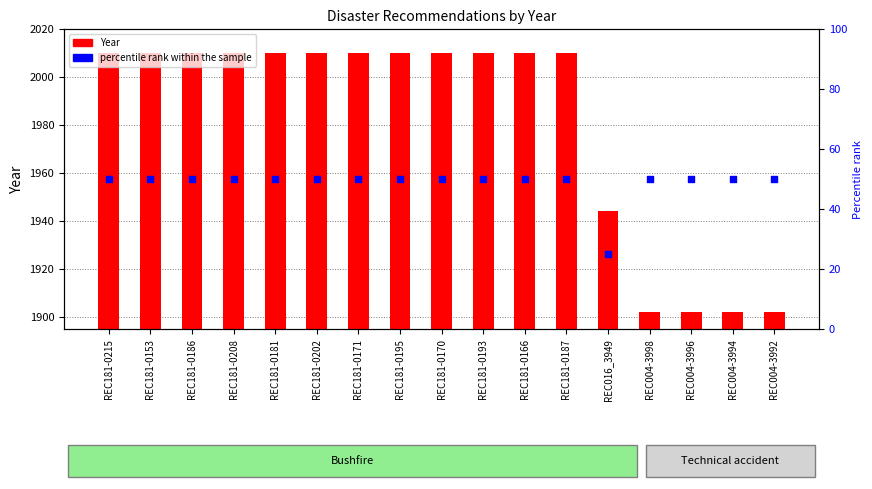

What are all the series names shown in the legend?

Year, percentile rank within the sample